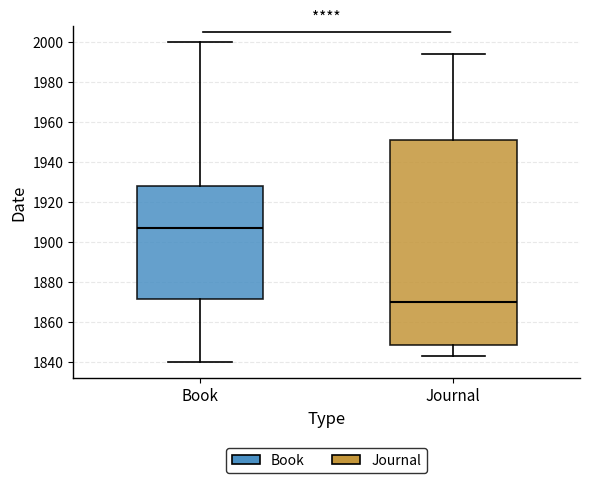

Where does the lower whisker of the box for Journal end on the y-axis? The values are not printed on the chart, so give them approximately, as read against the axis.

1844